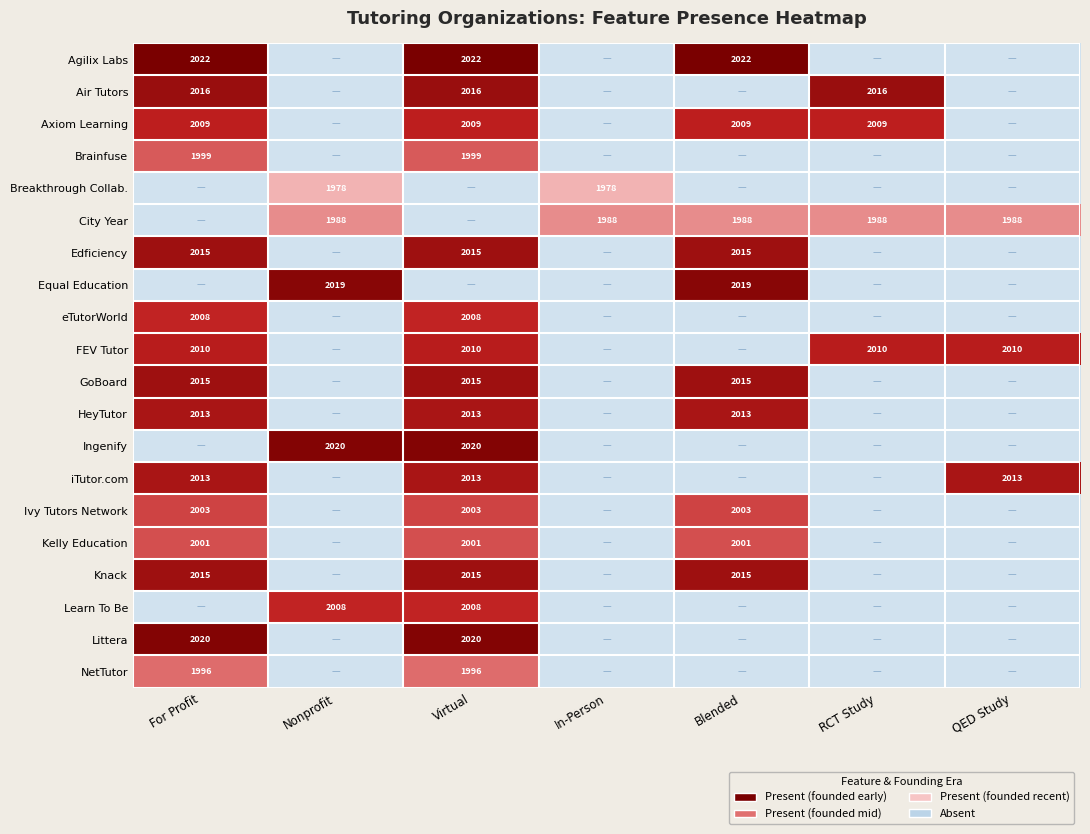

True or false: eTutorWorld has a value of 2742.8 at For Profit.

False